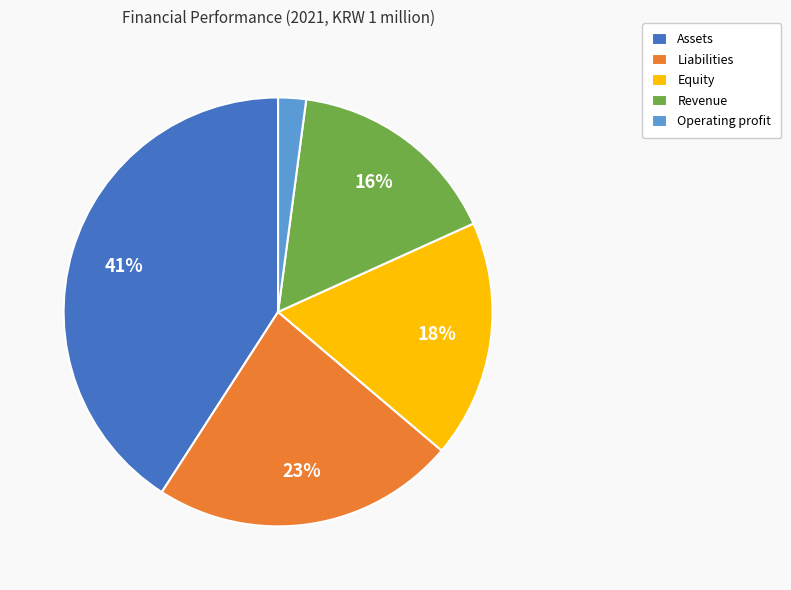

Is Assets the majority of the pie?

No